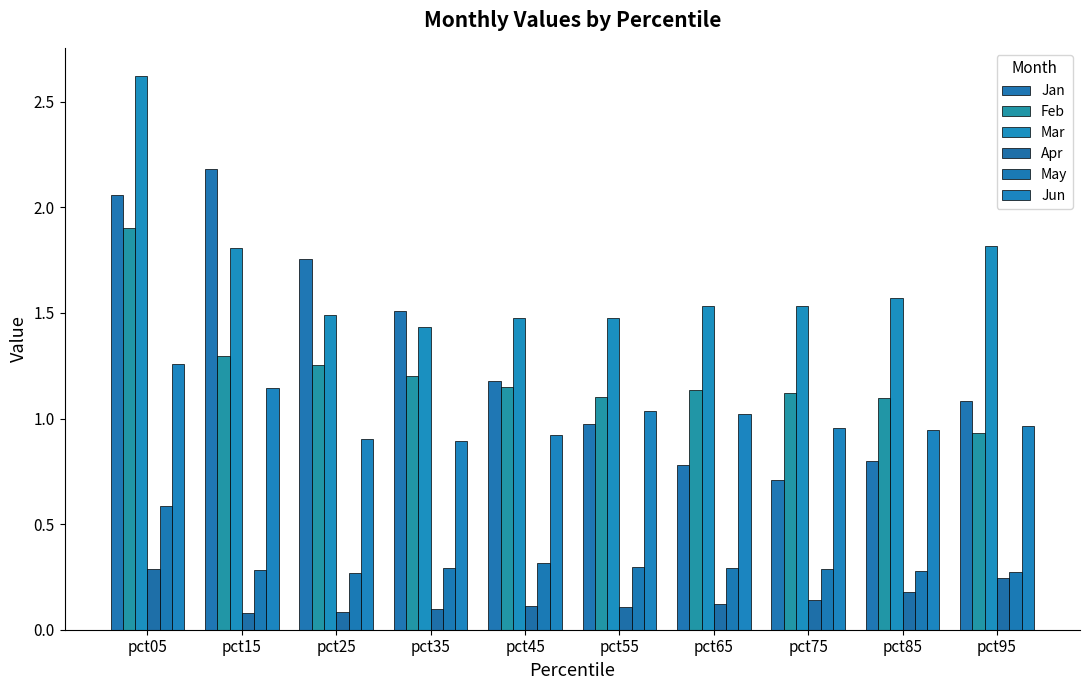

Which category has the highest value in the Apr series?

pct05